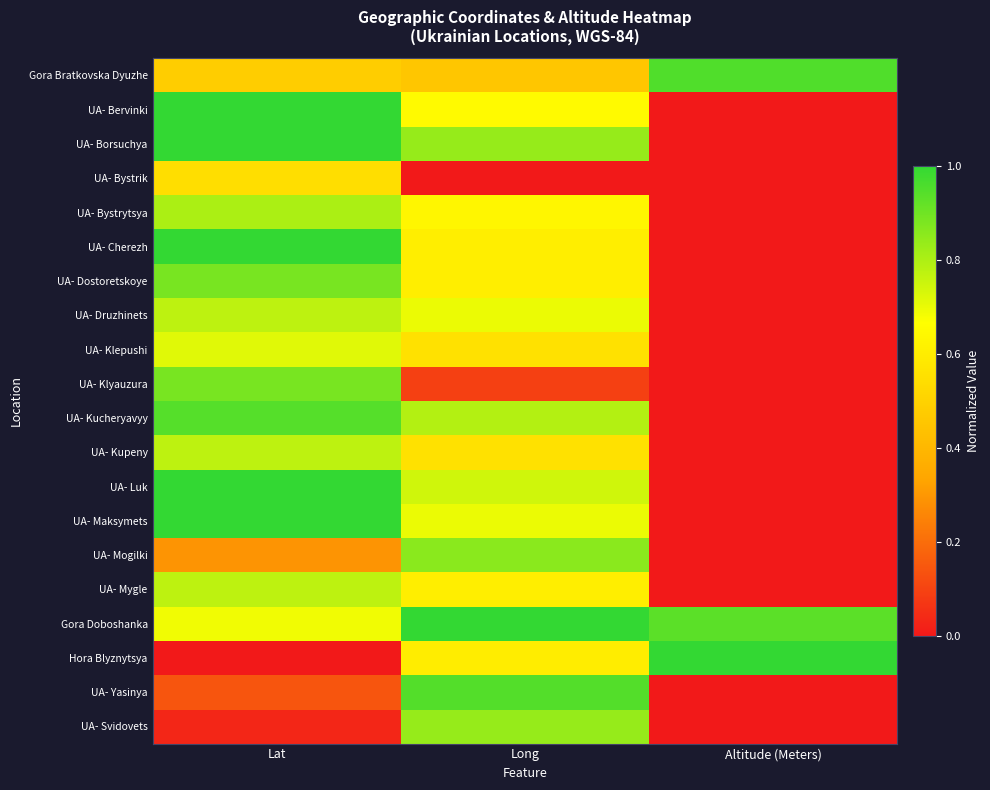

Between Altitude (Meters) and Long, which is larger?

Altitude (Meters)